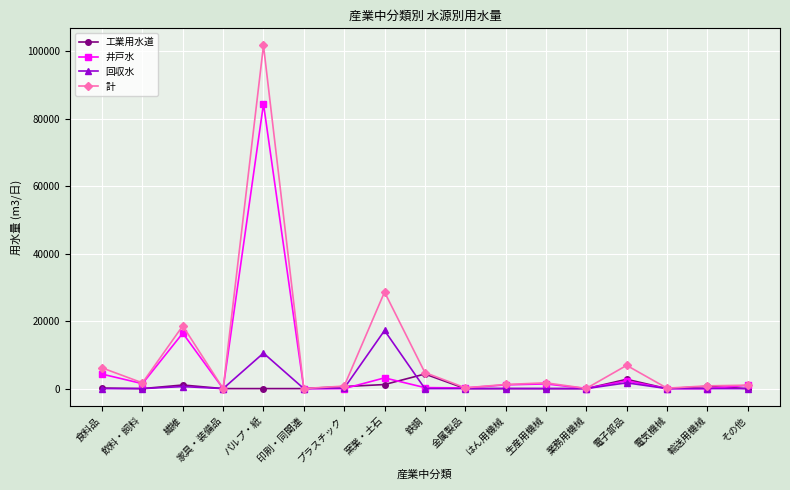

What position from the left is 家具・装備品?

4